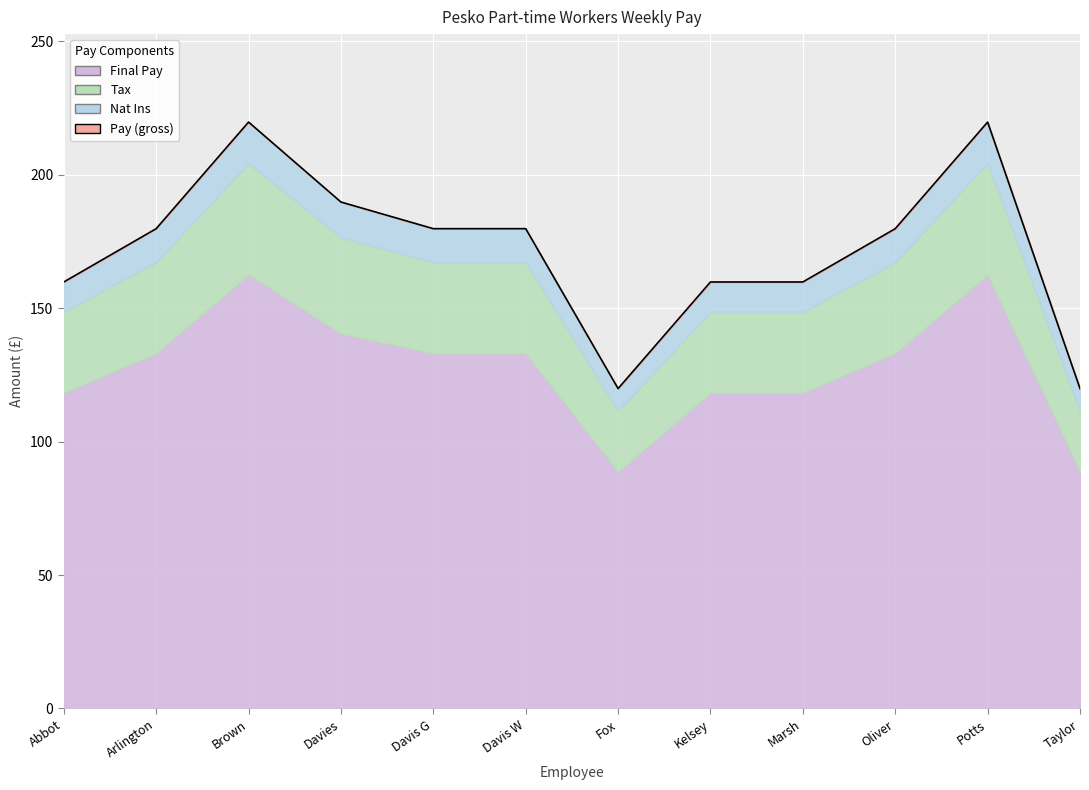

What is the sum of all values?

2067.9